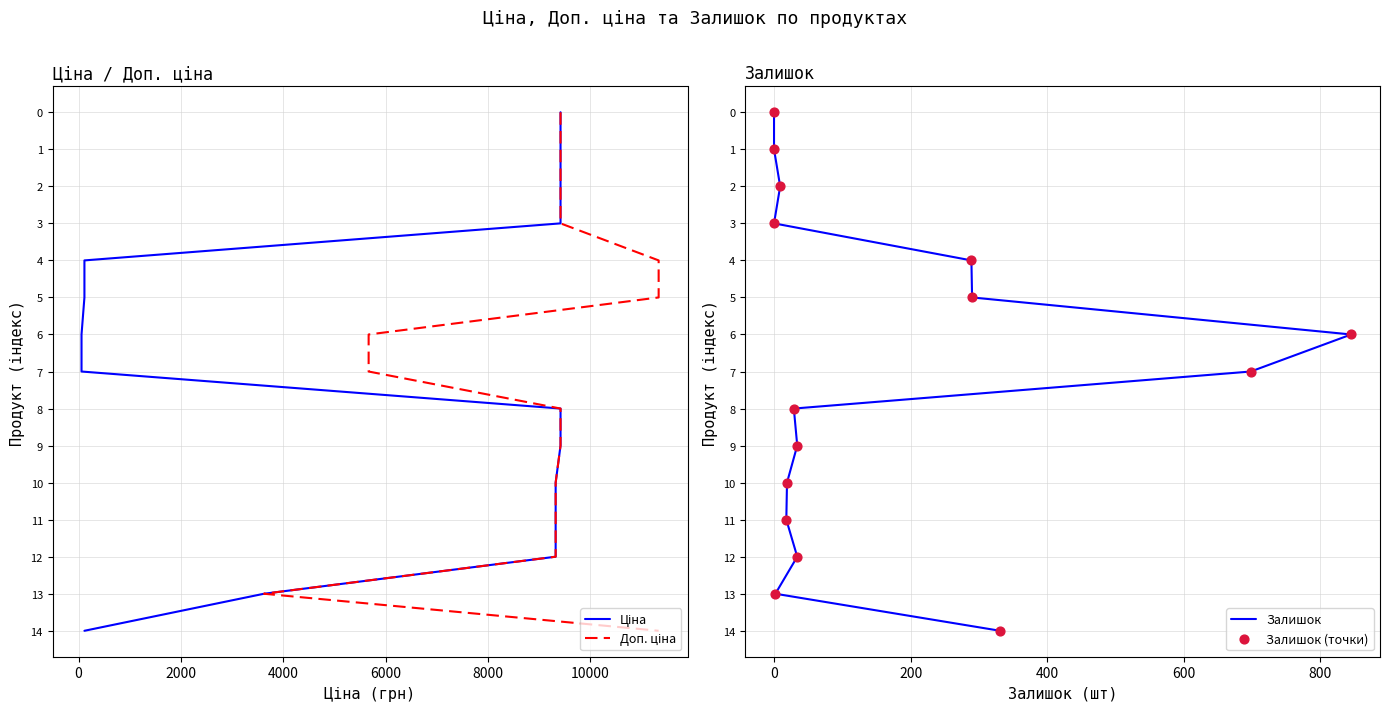

Is the value of Ціна at 12 greater than the value of Залишок at 2000?

Yes